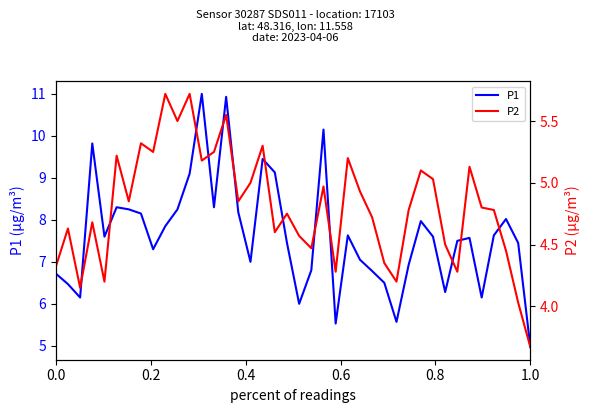

What is the lowest value of the P1 series?

5.0